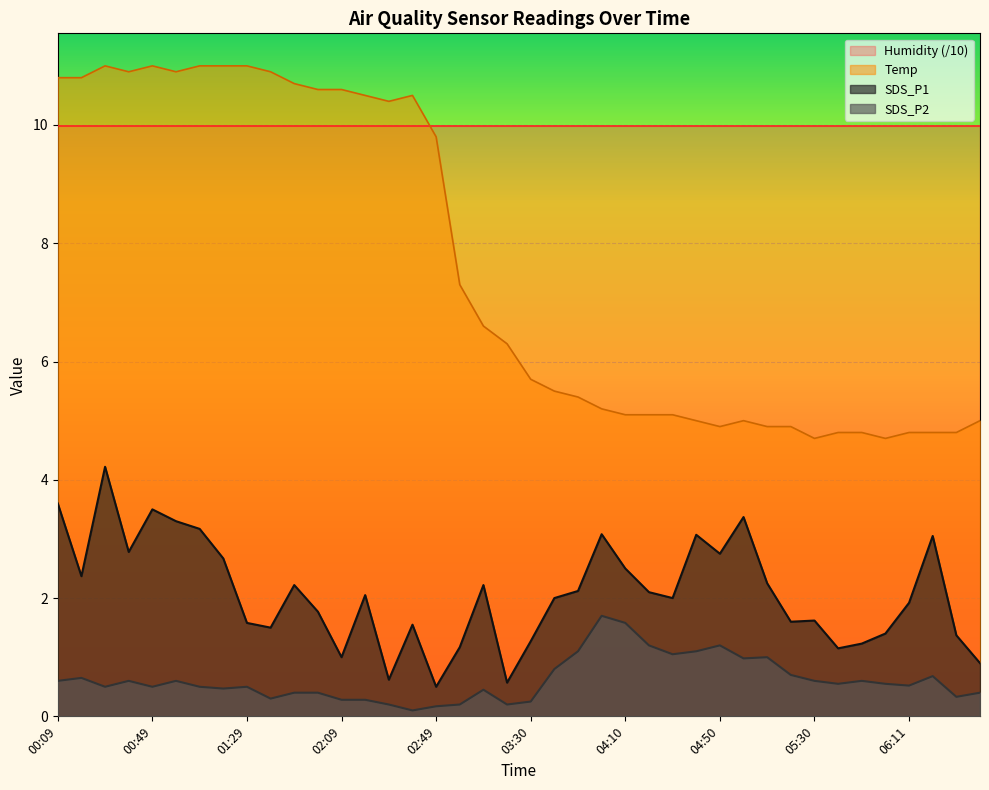

True or false: Temp and SDS_P1 cross at least once.

False